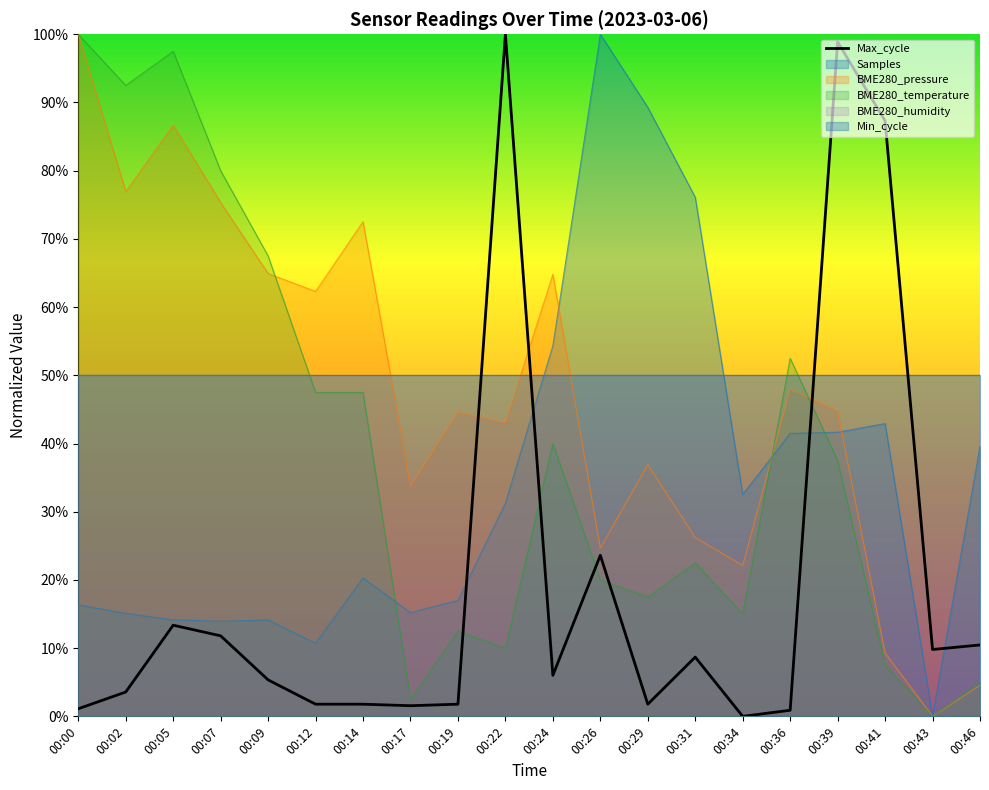

The Samples series shows 10.7 at 00:12. True or false?

True